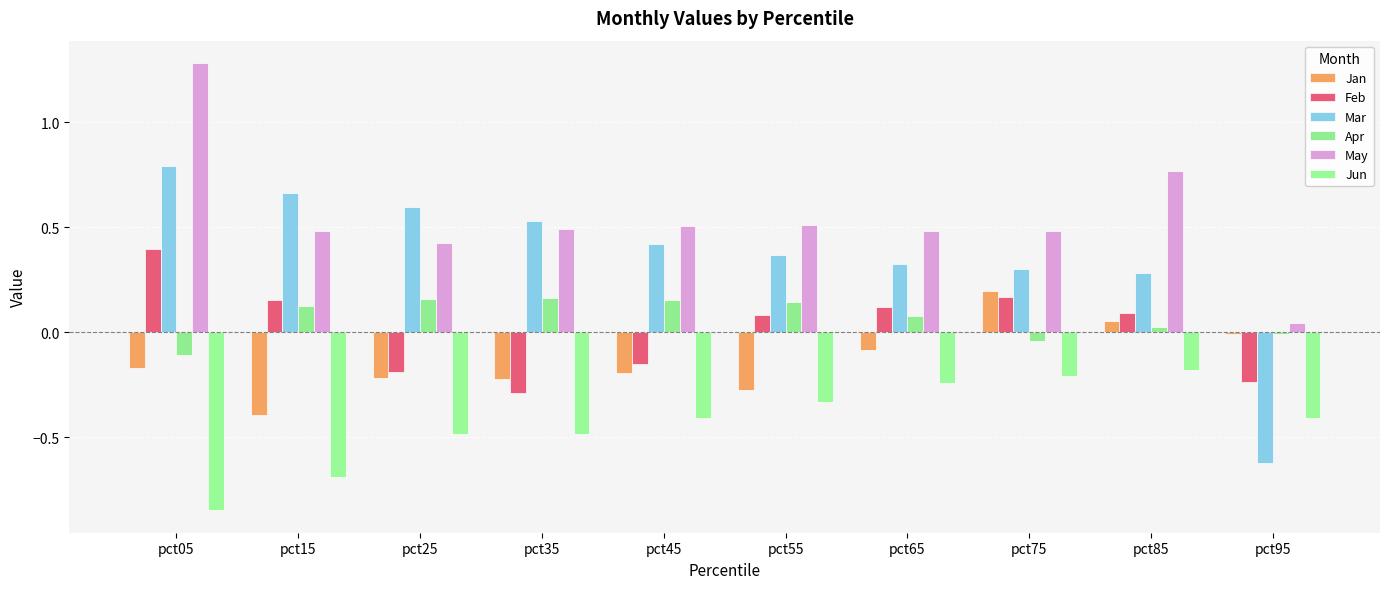

What is the average value of the Jan series?

-0.1